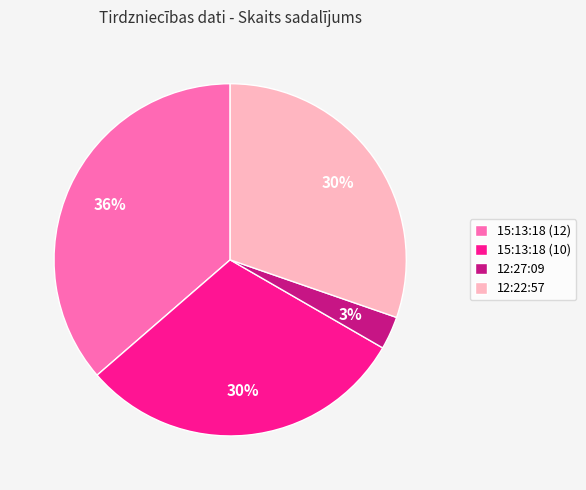

Which slice is the largest?

15:13:18 (12)